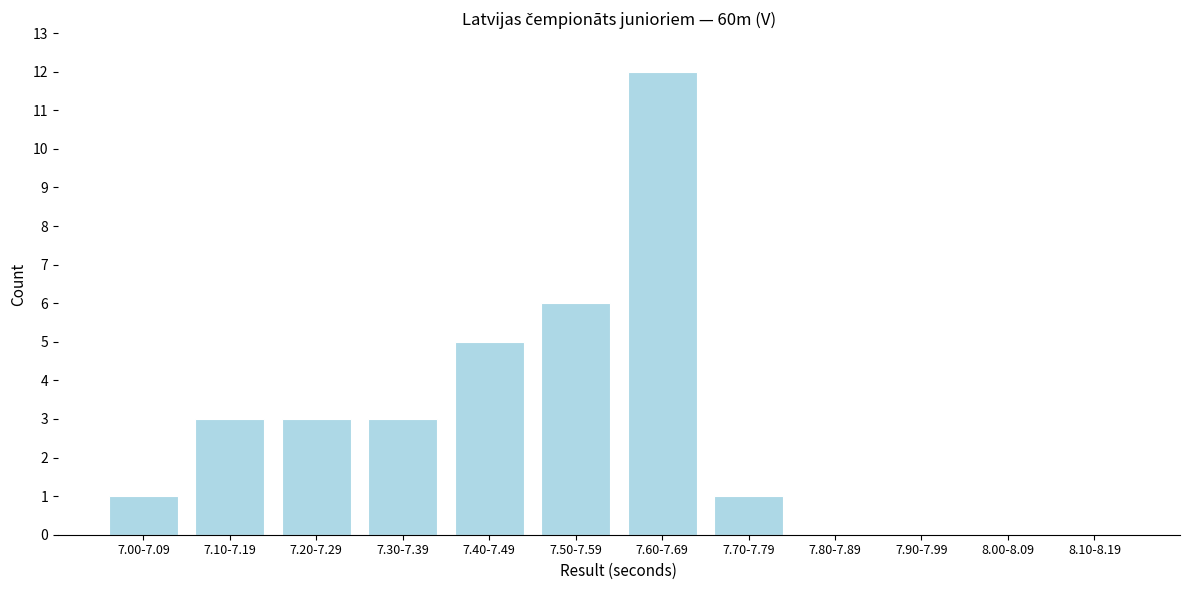

Reading left to right, extract all data points from this chart.

7.00-7.09=1	7.10-7.19=3	7.20-7.29=3	7.30-7.39=3	7.40-7.49=5	7.50-7.59=6	7.60-7.69=12	7.70-7.79=1	7.80-7.89=0	7.90-7.99=0	8.00-8.09=0	8.10-8.19=0